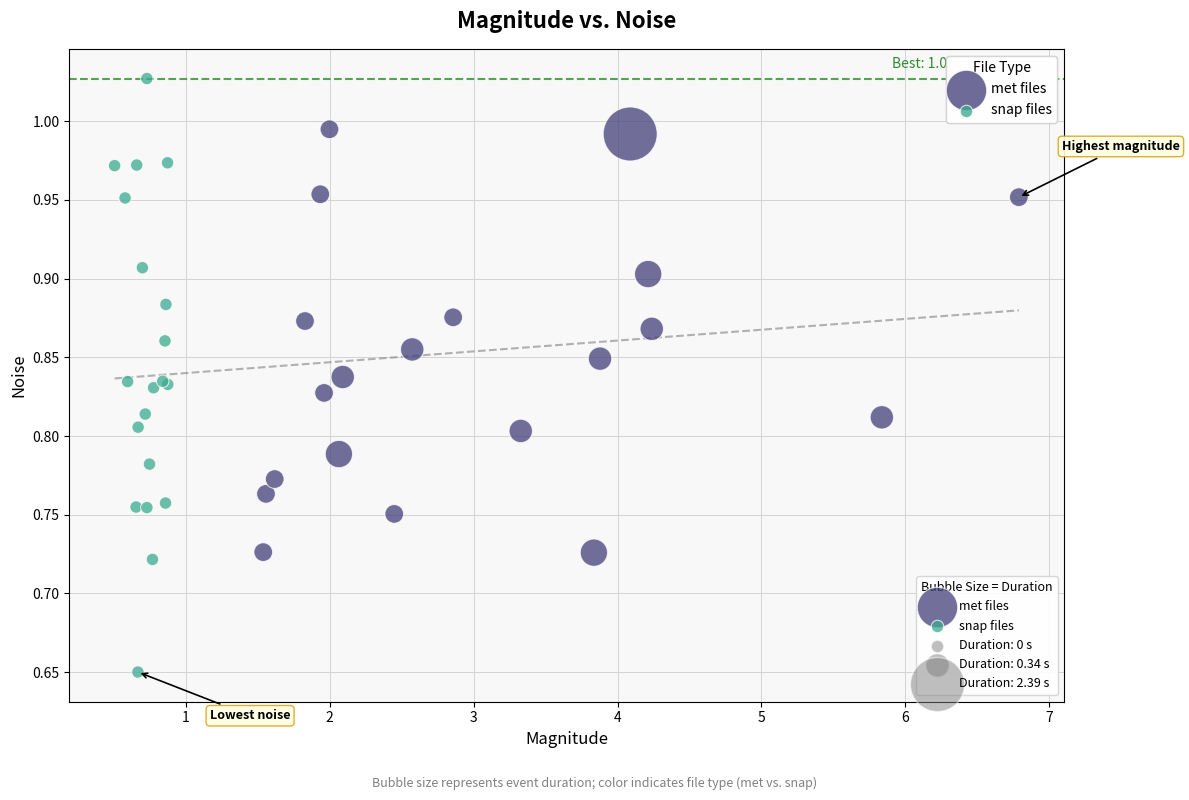

Which series contains the highest Y value?

snap files